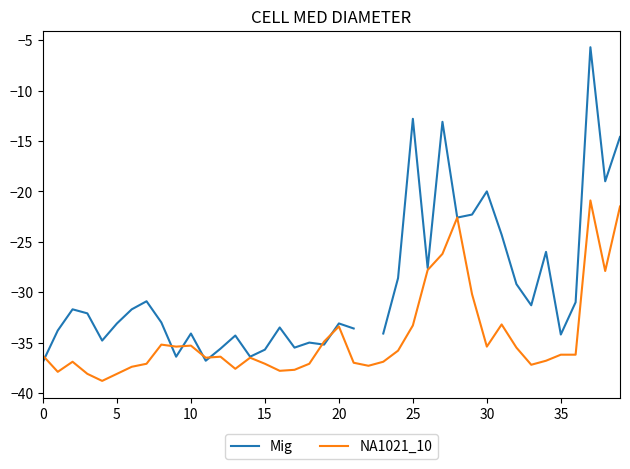

How many data points in Mig are above -32?

18